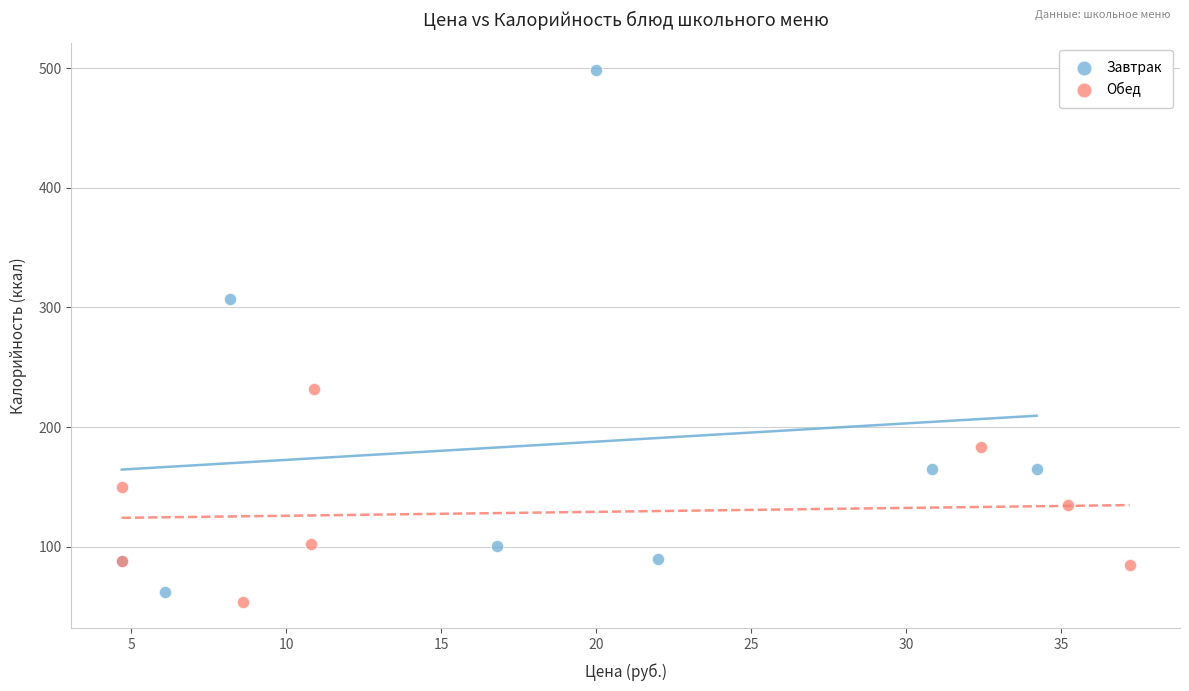

Which series has the largest Y range (max minus min)?

Завтрак